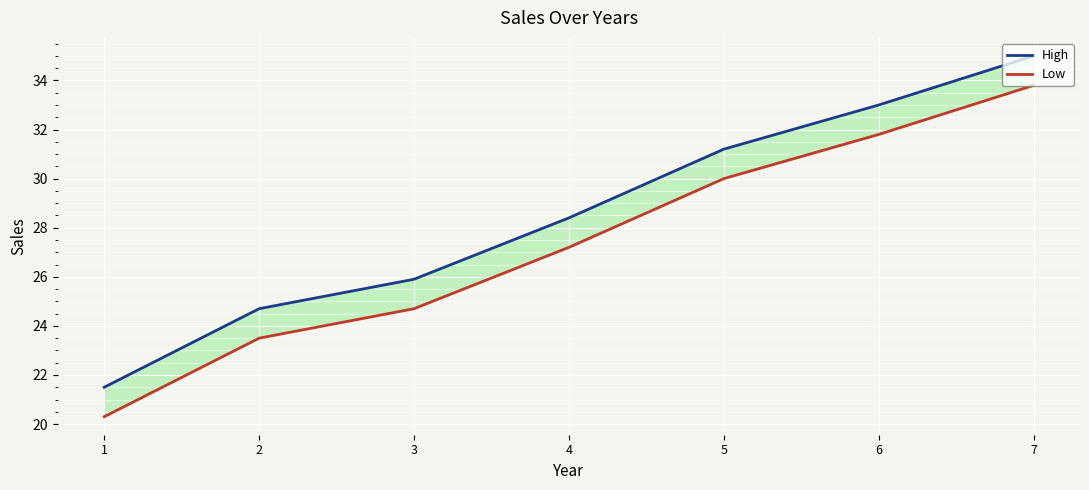

What is the value of the Low point at the 5th from the left?

30.0